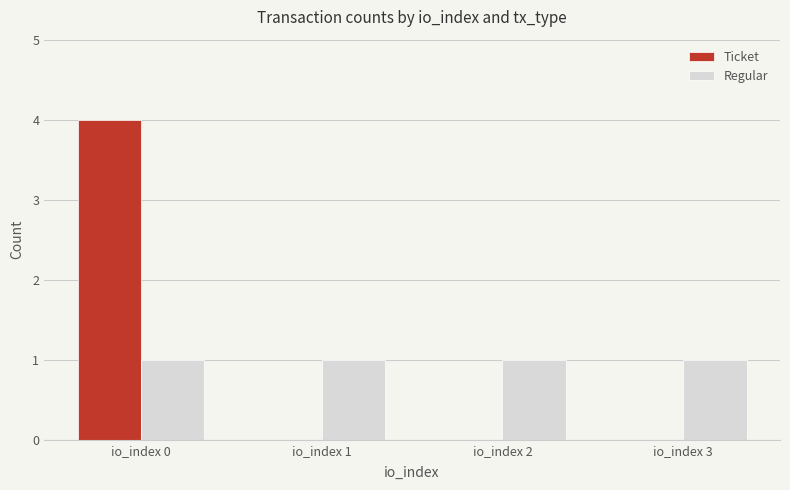

Which series changed the most between io_index 0 and io_index 1?

Ticket